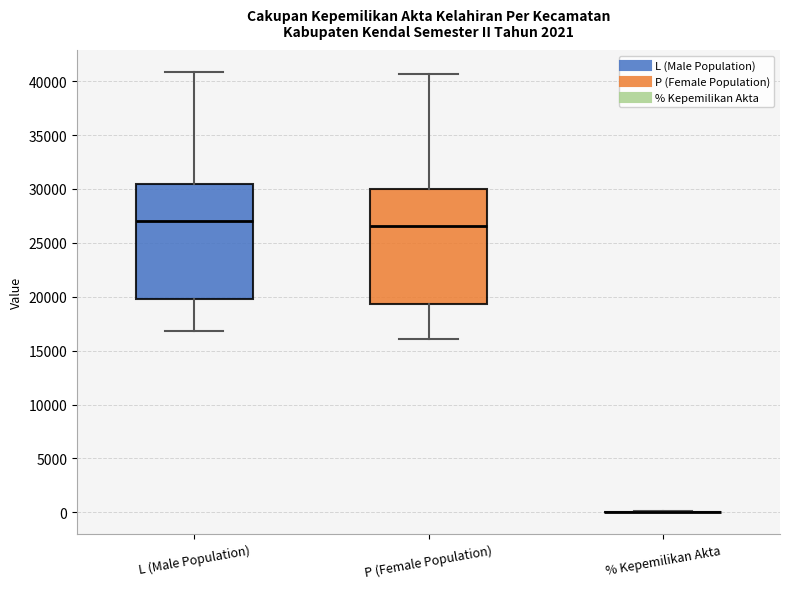

Reading left to right, read every box against the y-axis: the position of its median line, the range the box covers, and the ends of its whiskers. The values are not printed on the chart, so give them approximately, as read against the axis.

L (Male Population): median 27000, box 19500 to 30500, whiskers 17000 to 41000
P (Female Population): median 26500, box 19500 to 30000, whiskers 16000 to 40500
% Kepemilikan Akta: box collapsed to a line at 0, whiskers 0 to 0